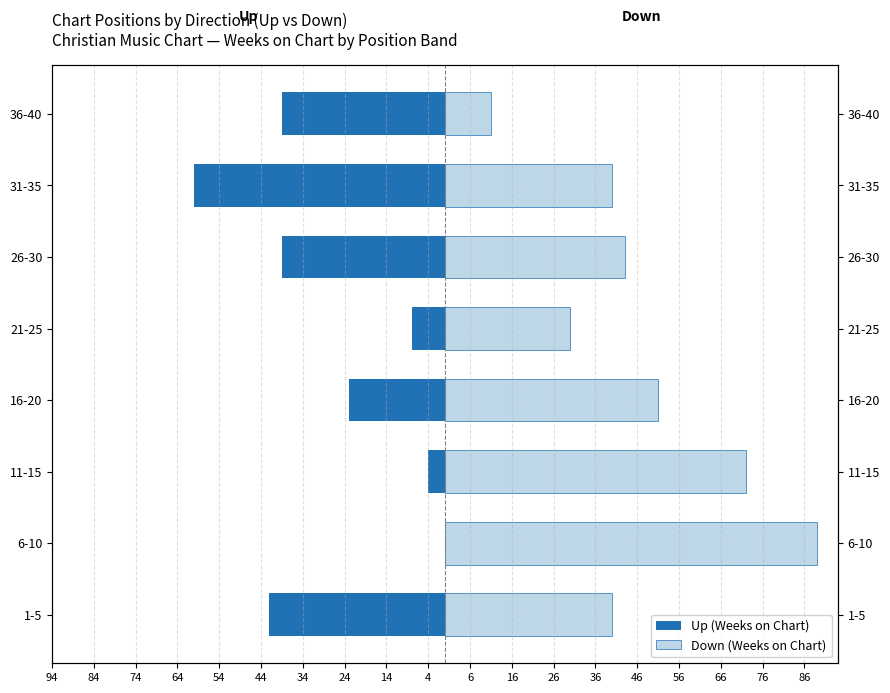

What are all the series names shown in the legend?

Up (Weeks on Chart), Down (Weeks on Chart)